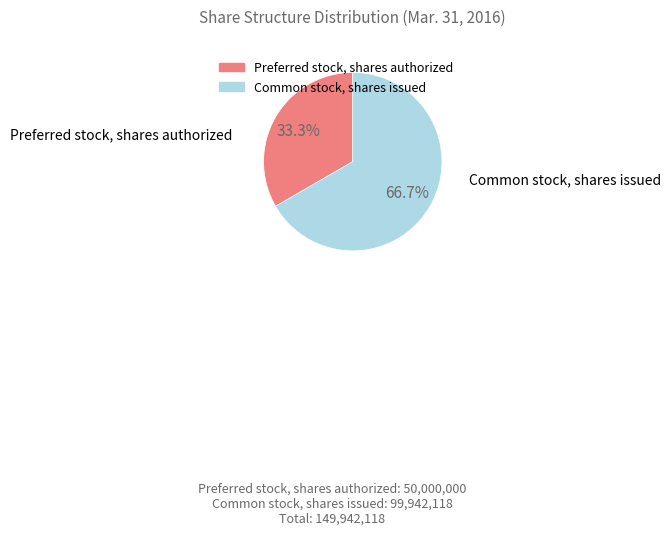

To the nearest percent, what is the combined percentage of Preferred stock, shares authorized and Common stock, shares issued?

100%